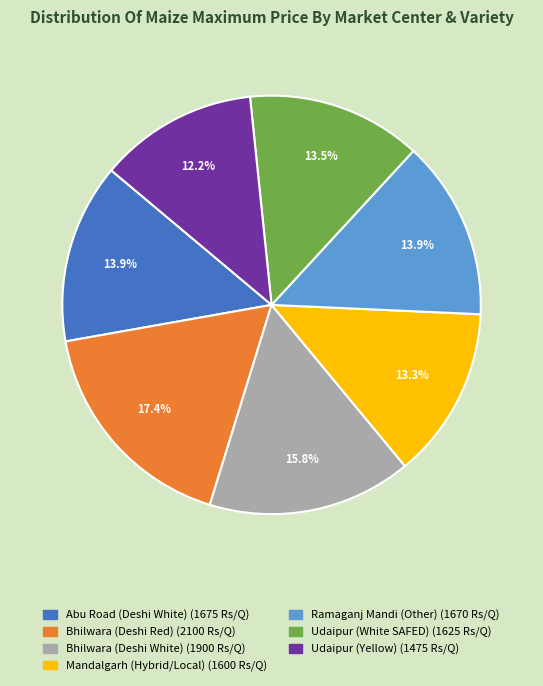

Which category has the biggest portion of the pie?

Bhilwara (Deshi Red)